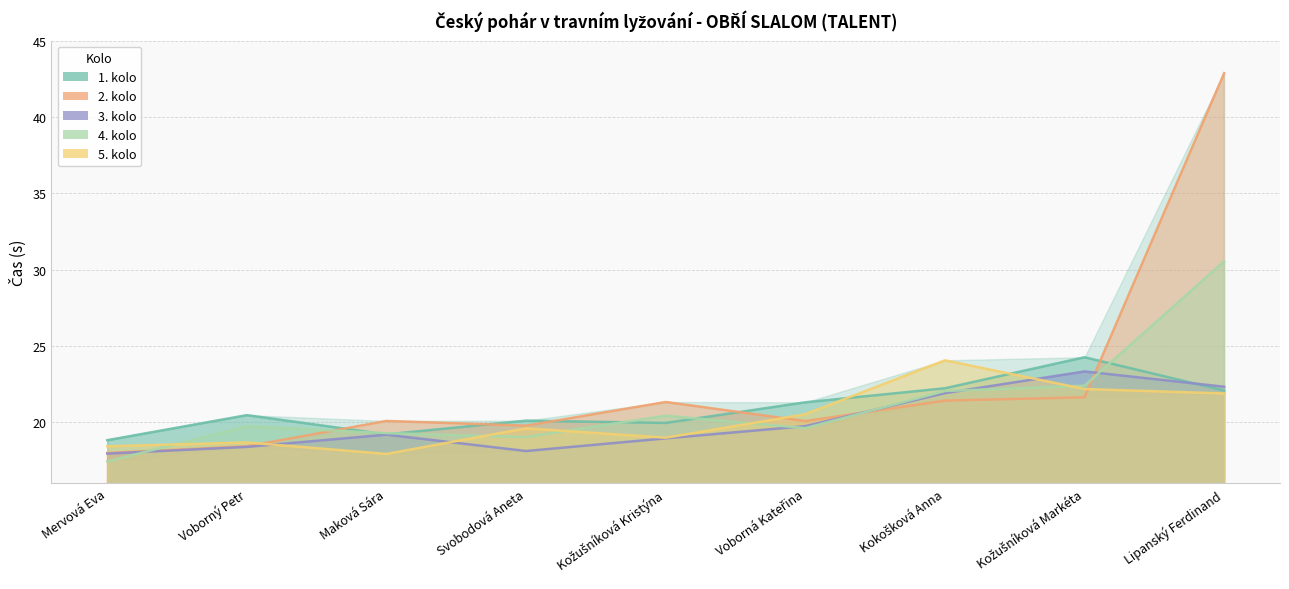

Is the value of 1. kolo at Lipanský Ferdinand greater than the value of 2. kolo at Voborný Petr?

Yes